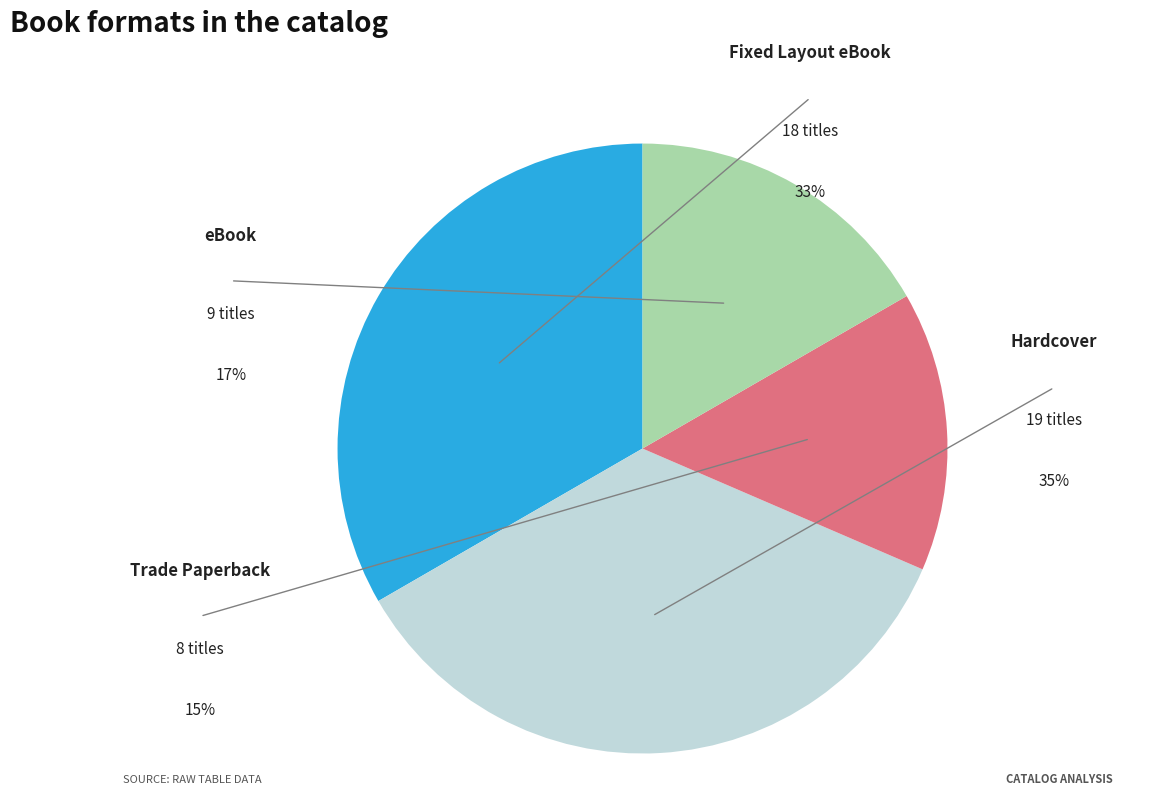

To the nearest percent, what is the combined percentage of Hardcover and Trade Paperback?

50%